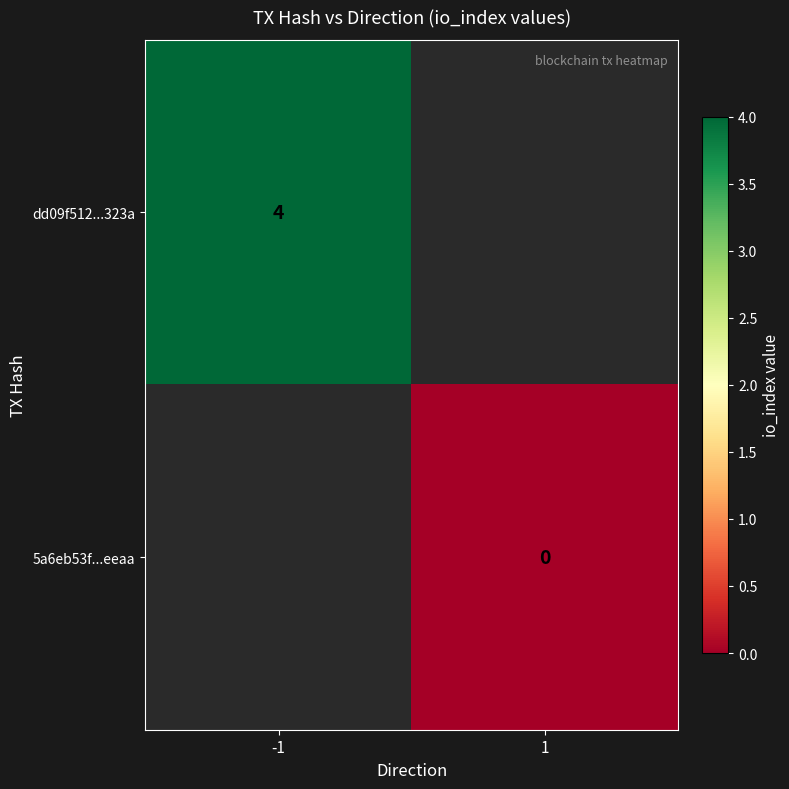

The value of dd09f512...323a at -1 is 1. True or false?

False